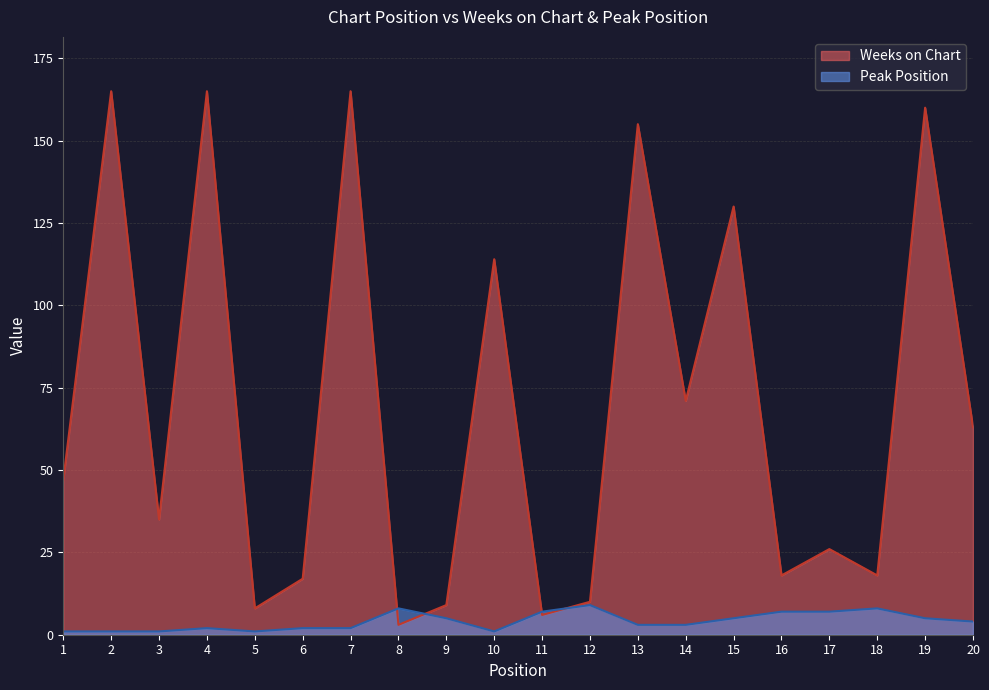

What is the lowest value of the Peak Position series?

1